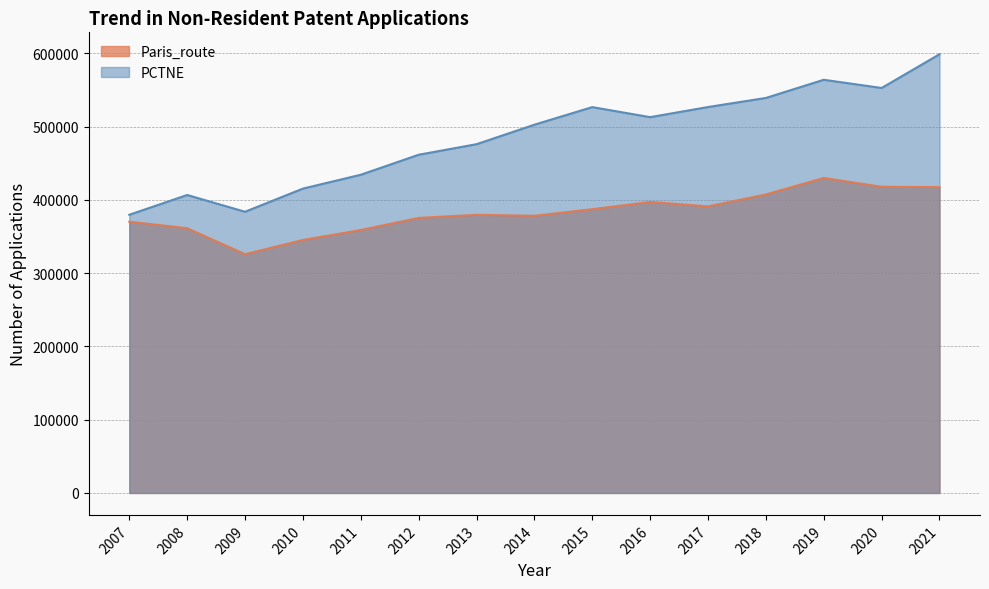

What value does the Paris_route series have at 2017?

391000